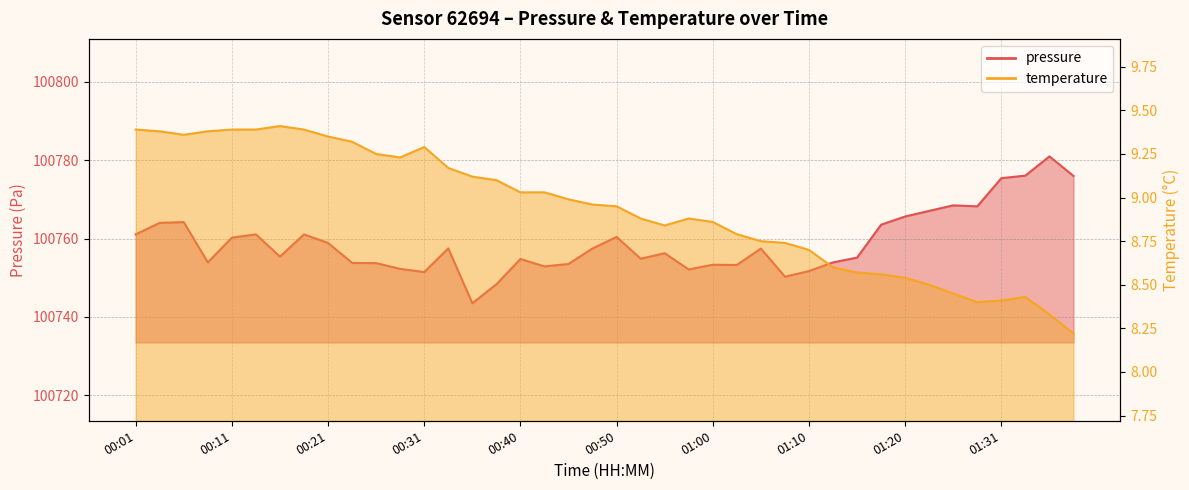

At how many categories does at least one series exceed 83271?

40